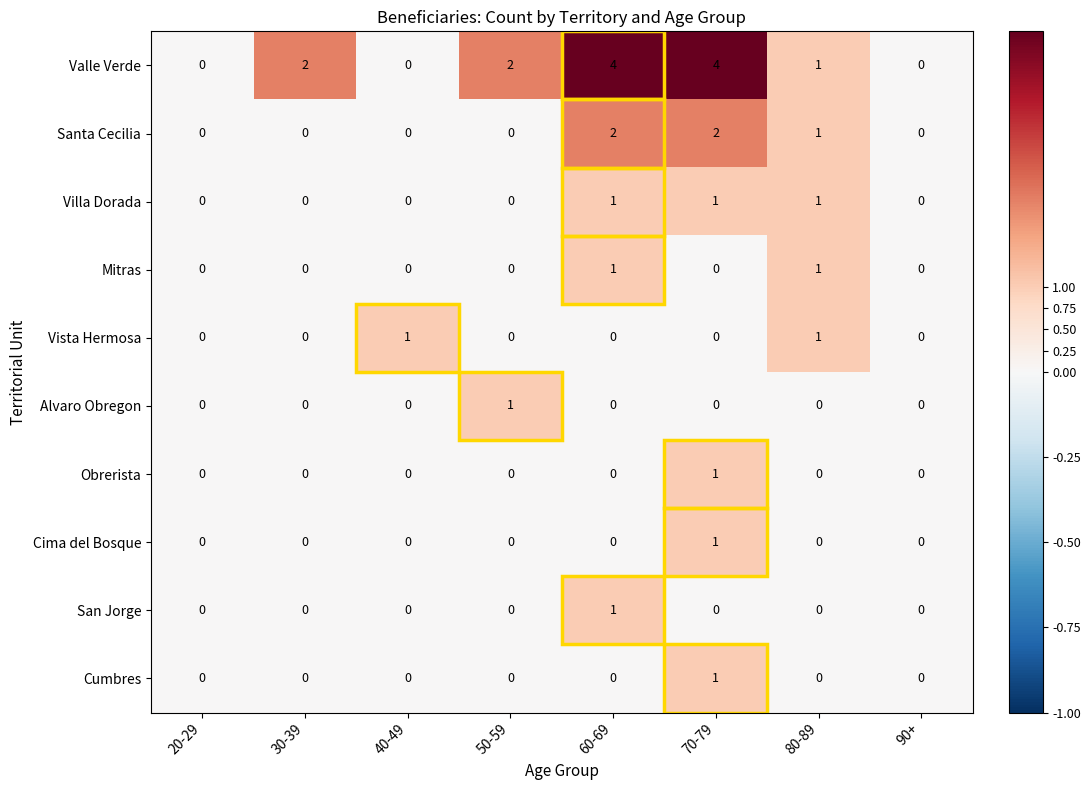

How many Cumbres values are between 0 and 1?

8